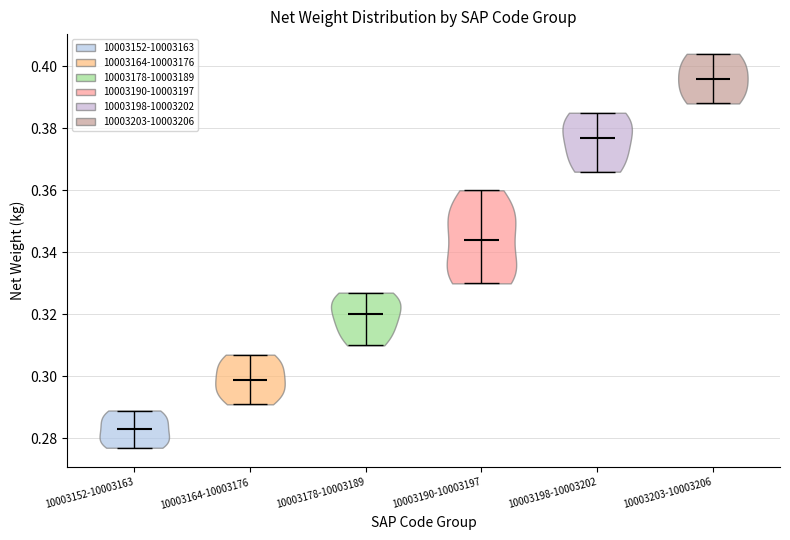

Reading left to right, read every violin against the y-axis: where its median line is, and the lowest and highest points it reaches. The values are not printed on the chart, so give them approximately, as read against the axis.

10003152-10003163: median line 0.284, lowest point 0.278, highest point 0.290
10003164-10003176: median line 0.300, lowest point 0.292, highest point 0.308
10003178-10003189: median line 0.320, lowest point 0.310, highest point 0.328
10003190-10003197: median line 0.344, lowest point 0.330, highest point 0.360
10003198-10003202: median line 0.378, lowest point 0.366, highest point 0.386
10003203-10003206: median line 0.396, lowest point 0.388, highest point 0.404